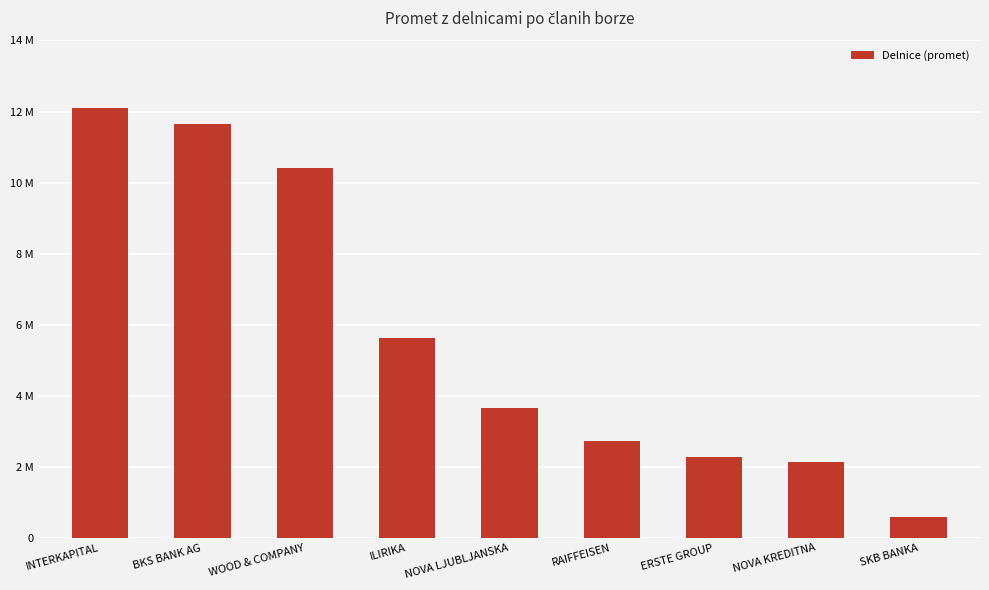

Rank the categories by value from highest to lowest.

INTERKAPITAL, BKS BANK AG, WOOD & COMPANY, ILIRIKA, NOVA LJUBLJANSKA, RAIFFEISEN, ERSTE GROUP, NOVA KREDITNA, SKB BANKA